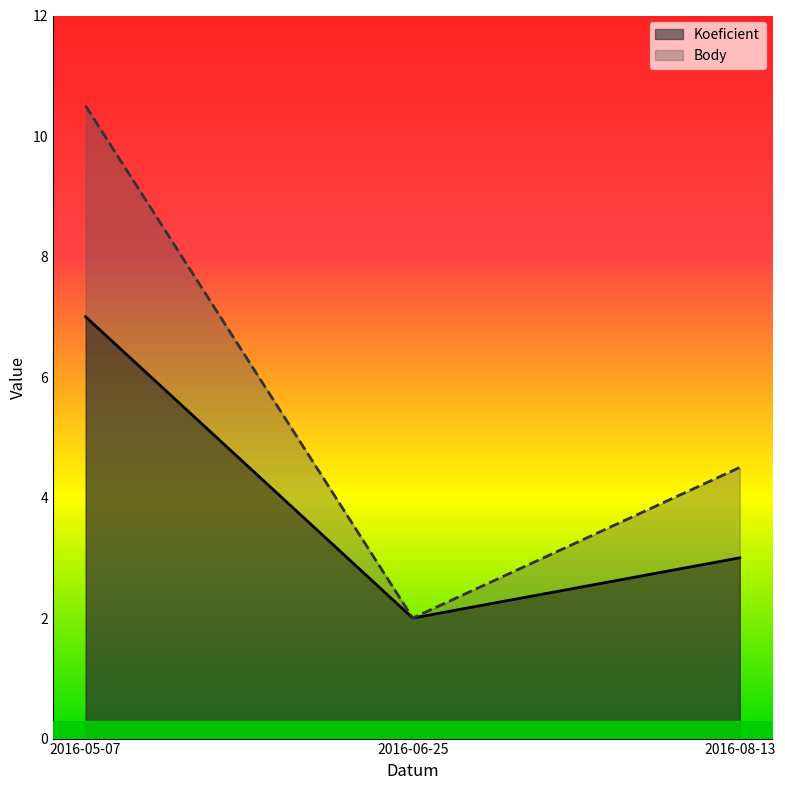

Reading left to right, transcribe all the data shown in this chart.

Koeficient: 7.0	2.0	3.0
Body: 10.5	2.0	4.5